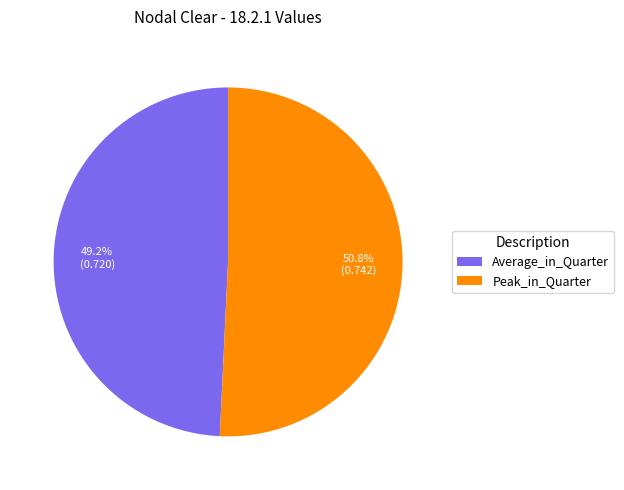

How many segments does this pie chart have?

2